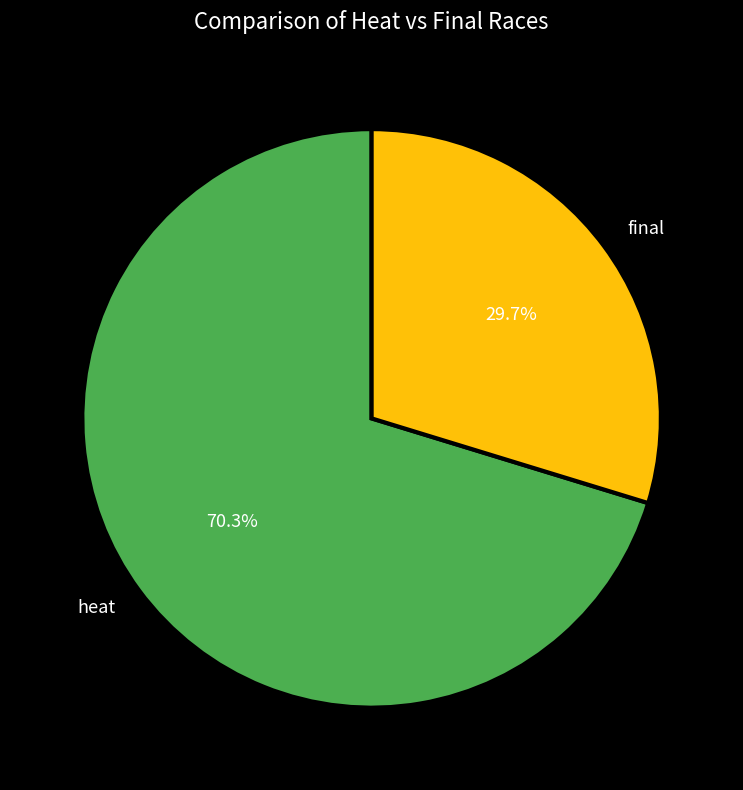

To the nearest percent, what is the difference between the largest and smallest slice percentages?

41%